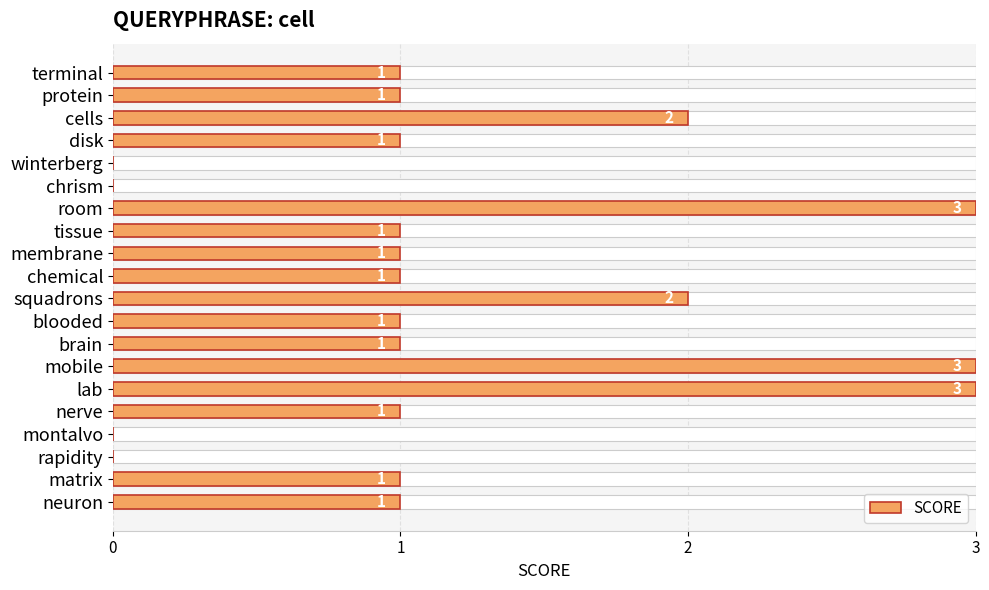

How many data points are less than 1?

4